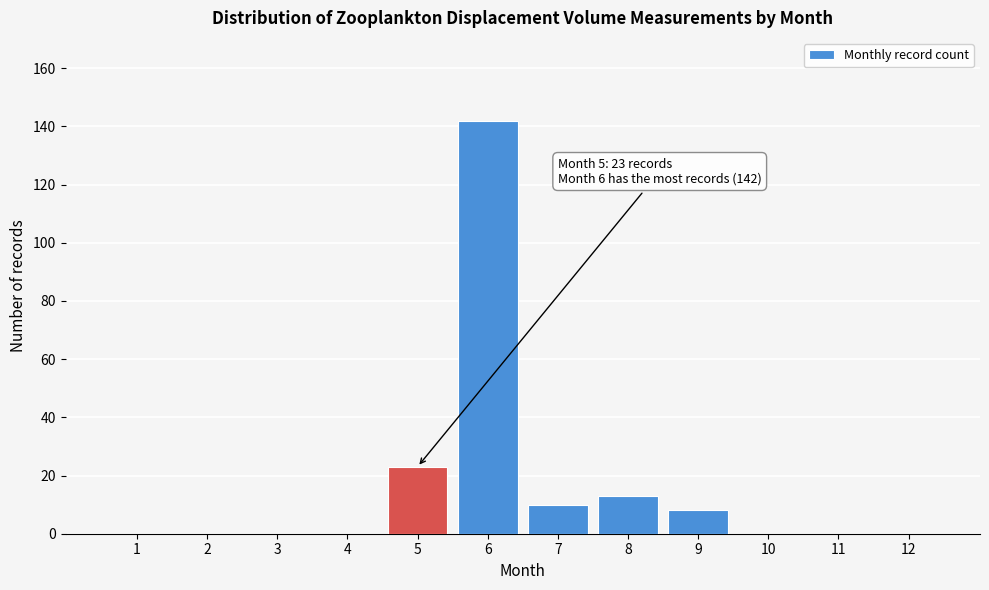

Reading left to right, list all the values displayed in this chart.

1=0	2=0	3=0	4=0	5=23	6=142	7=10	8=13	9=8	10=0	11=0	12=0